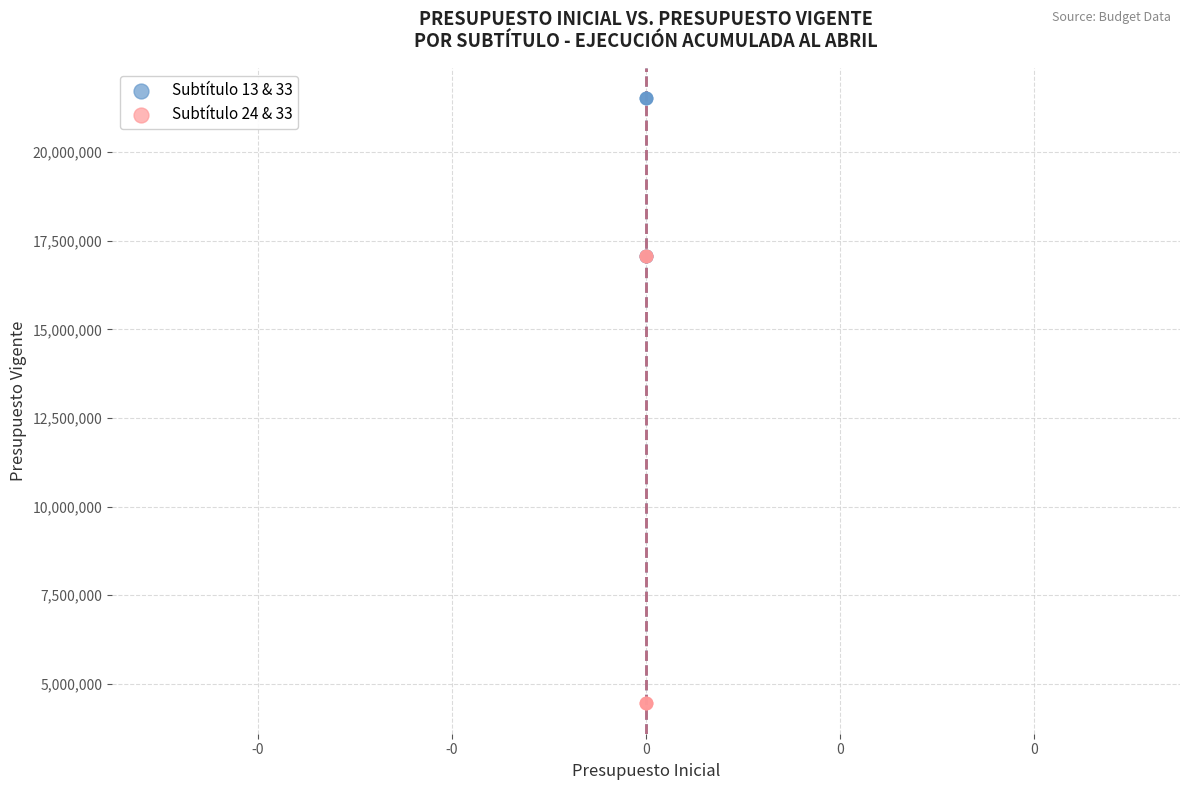

Which series reaches the minimum Y coordinate?

Subtítulo 24 & 33